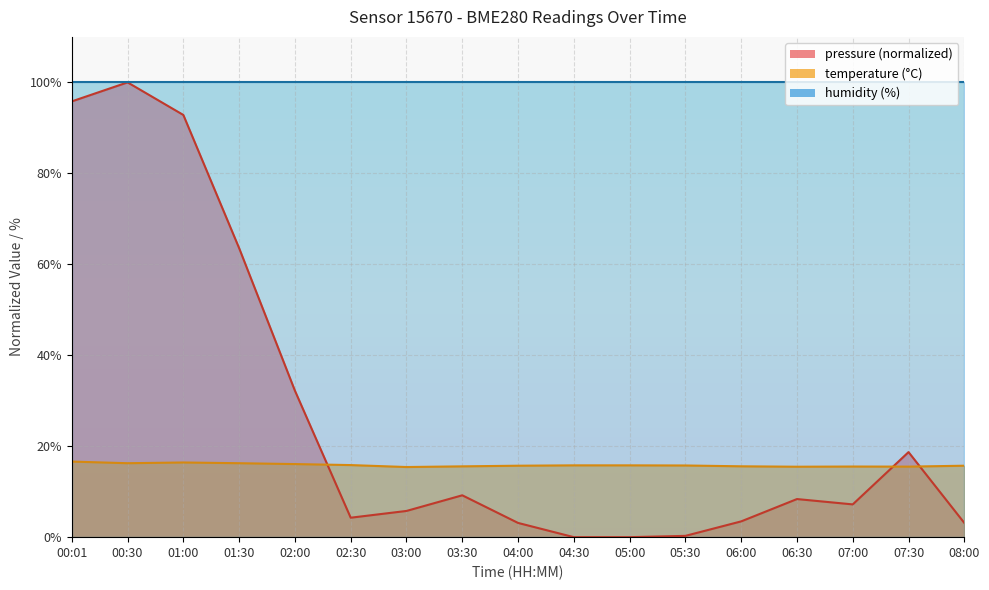

What is the difference between the maximum and second lowest values in the temperature series?

1.1